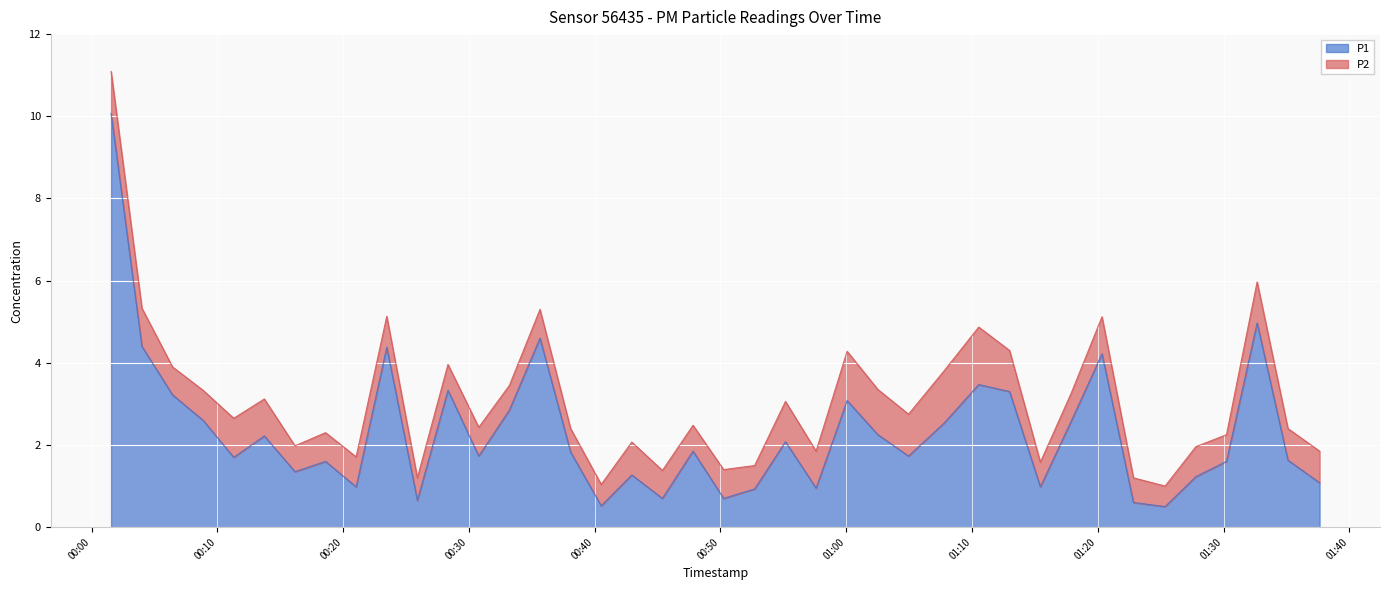

Reading right to left, what are all the values shown in this chart?

1.1	1.6	5.0	1.6	1.2	0.5	0.6	4.2	2.6	1.0	3.3	3.5	2.5	1.7	2.2	3.1	0.9	2.1	0.9	0.7	1.9	0.7	1.3	0.5	1.8	4.6	2.9	1.7	3.3	0.7	4.4	1.0	1.6	1.4	2.2	1.7	2.6	3.2	4.4	10.1